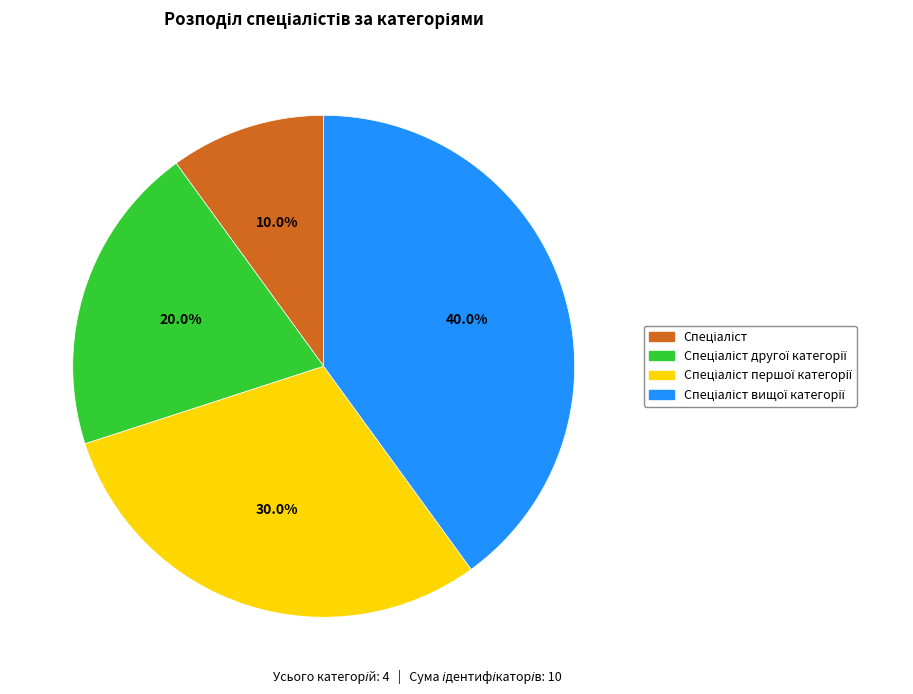

Is there a majority slice in this chart?

No